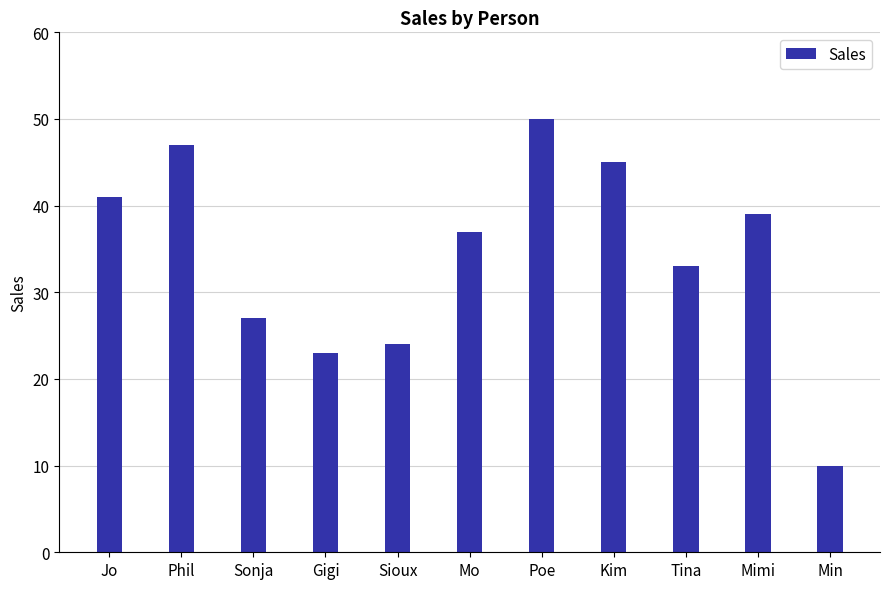

How many series are shown in this chart?

1